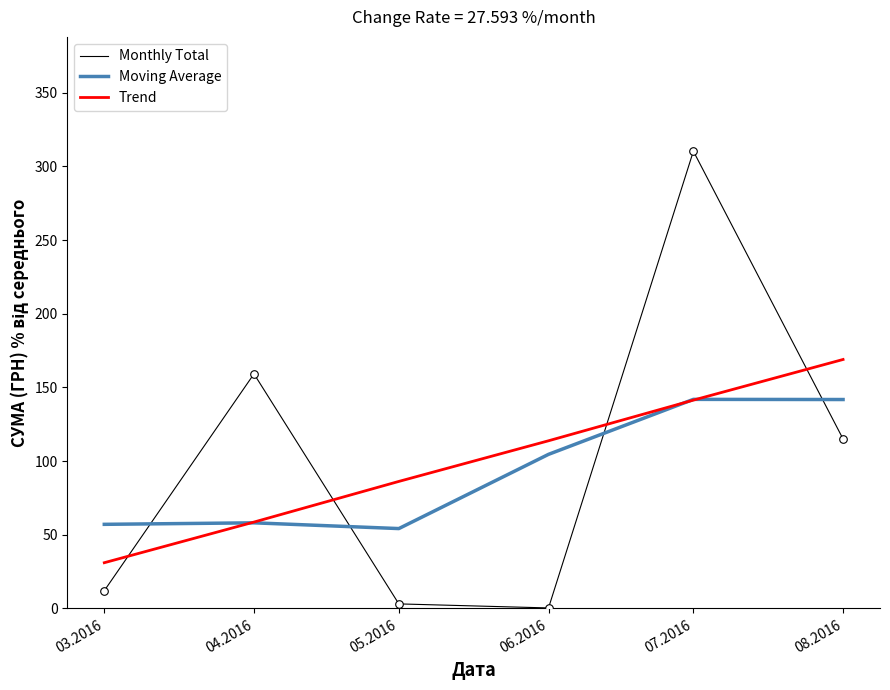

What is the difference between the highest and lowest values at 03.2016?

45.1